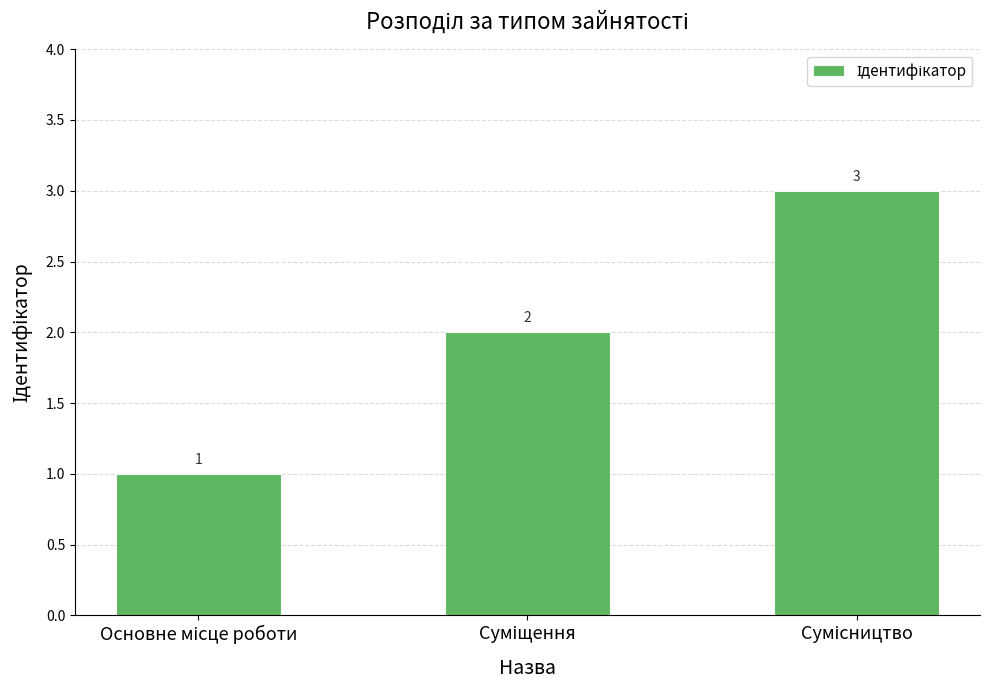

What is the value of the 3rd bar from the left?

3